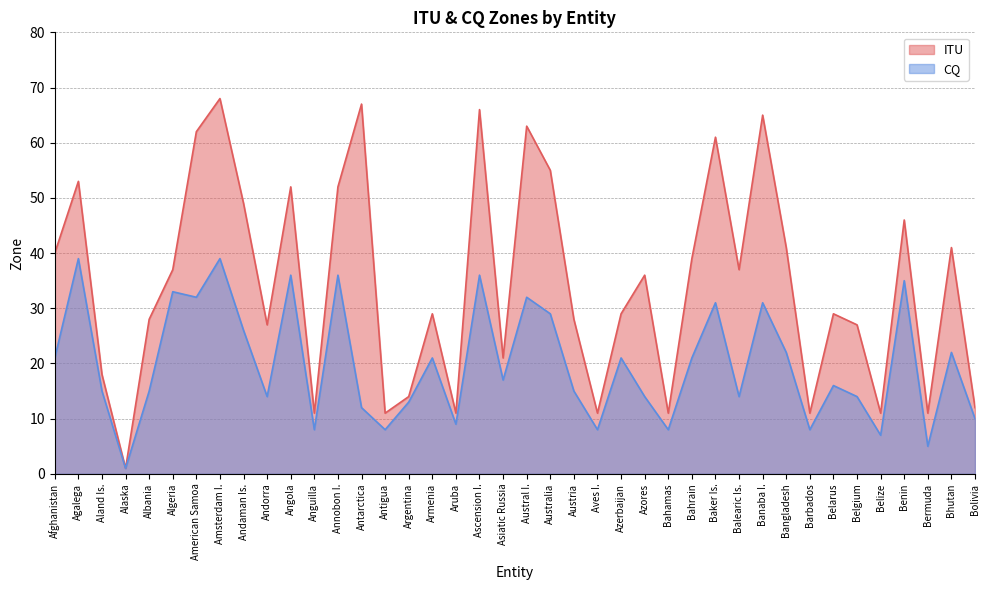

True or false: ITU has a value of 28 at Austria.

True